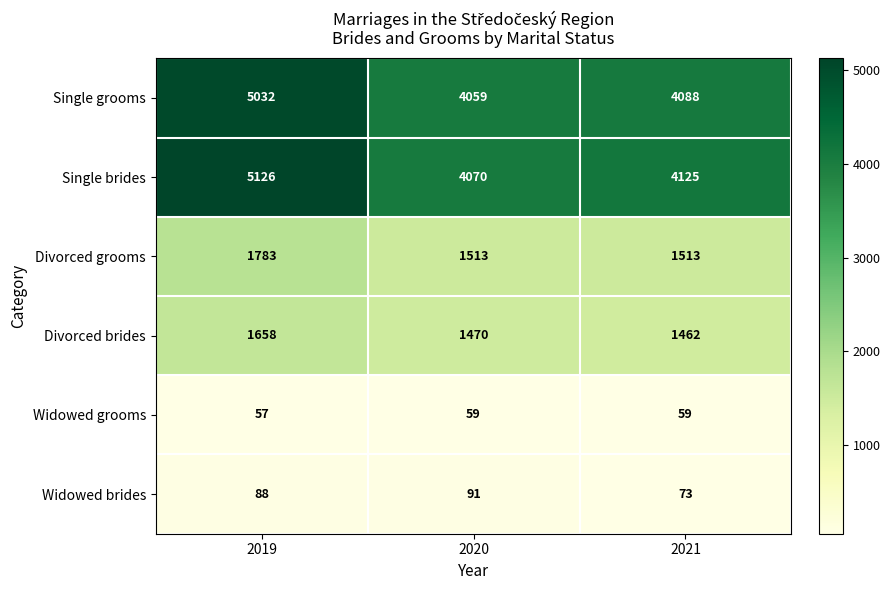

What is the minimum value for Single brides?

4070